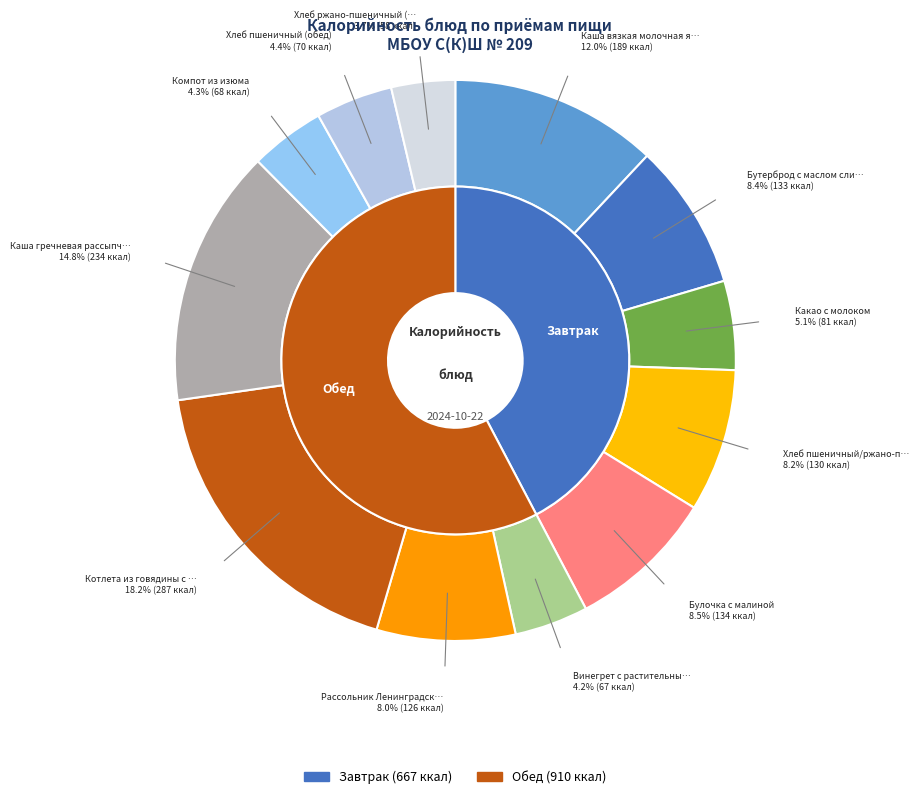

Count the number of slices in the pie.

12